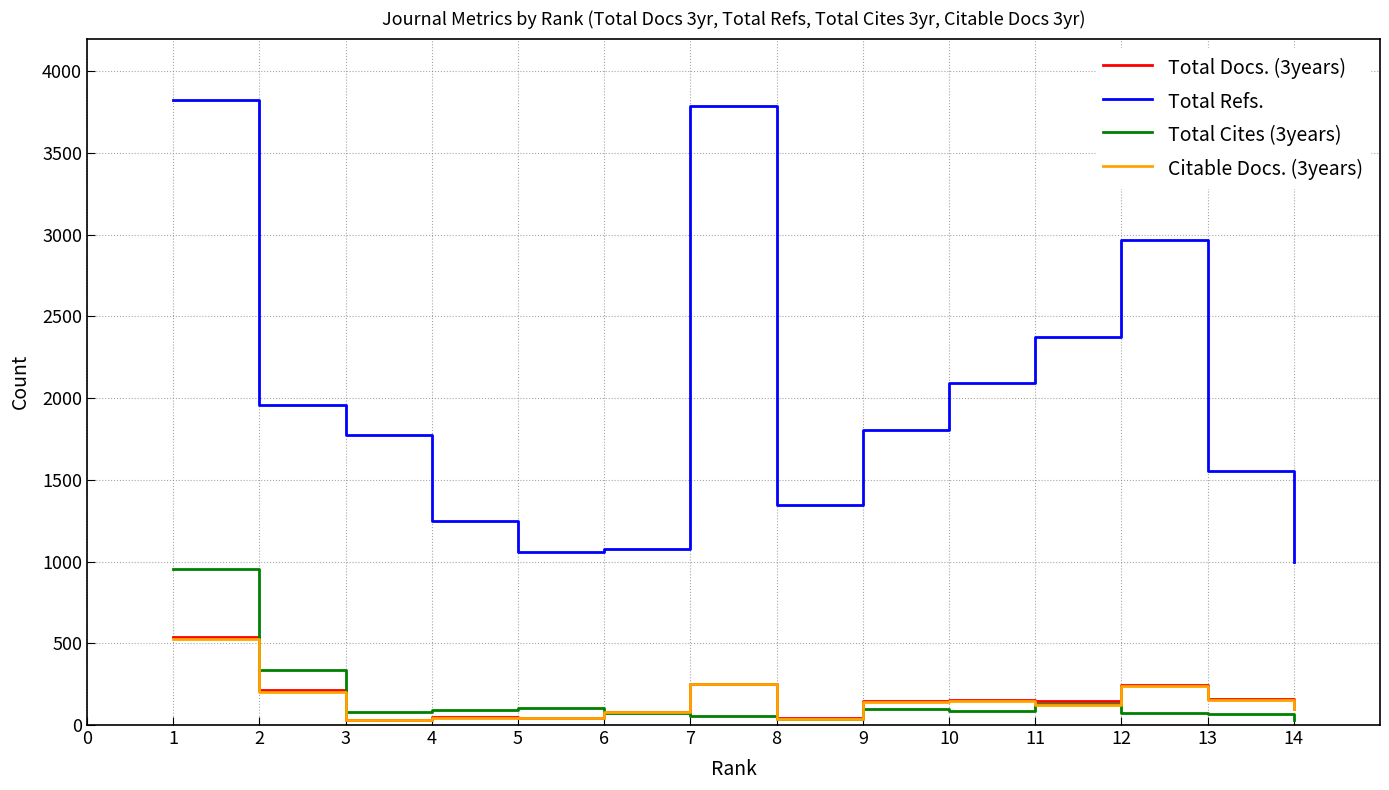

What is the sum of all Citable Docs. (3years) values?

2120